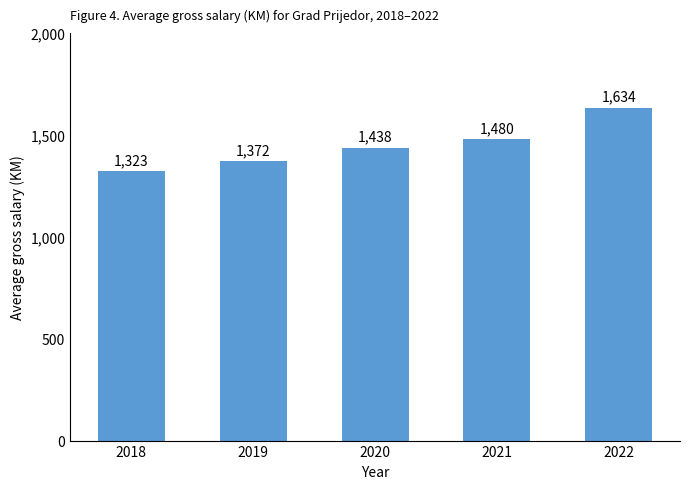

The value at 2019 is 328. True or false?

False